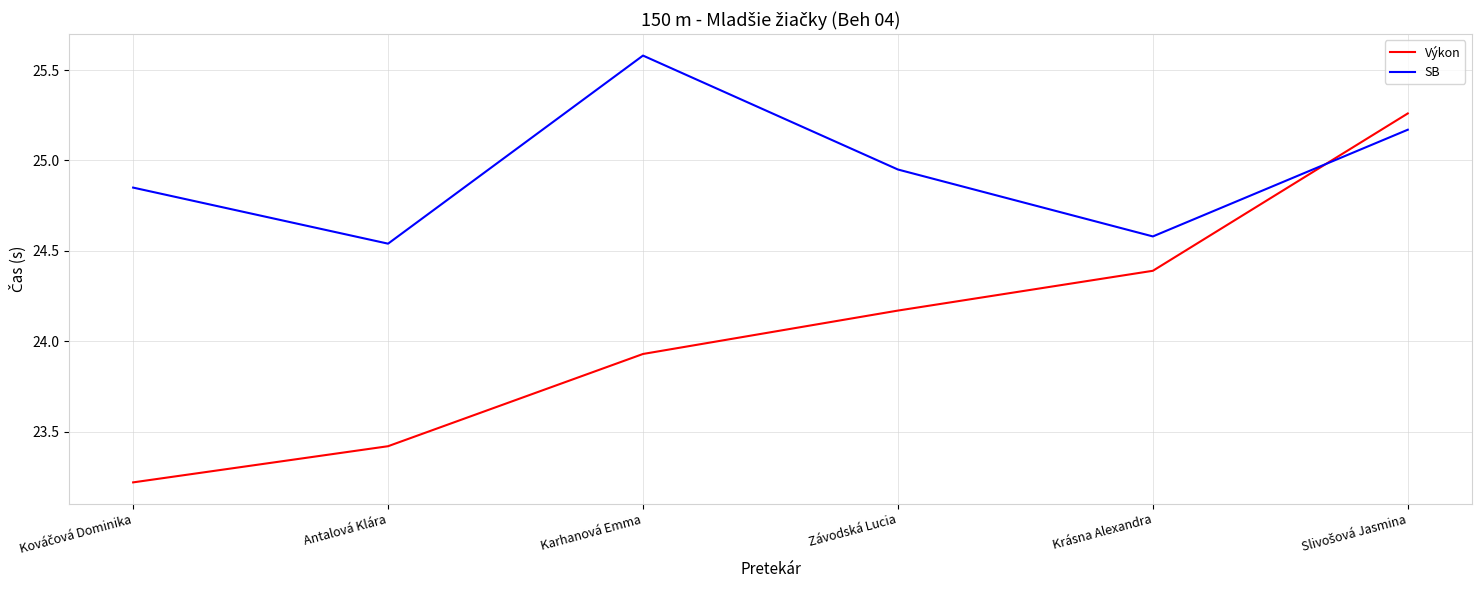

The Výkon series shows 12.2 at Krásna Alexandra. True or false?

False